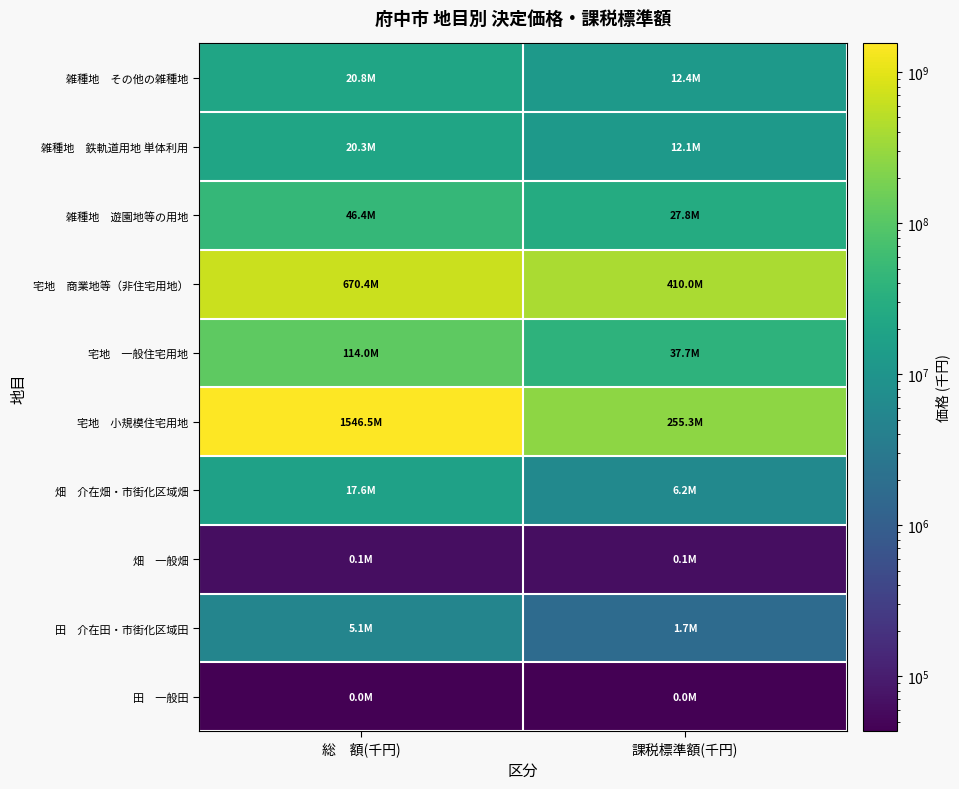

What is the total value across all series at 総　額(千円)?

2441263033